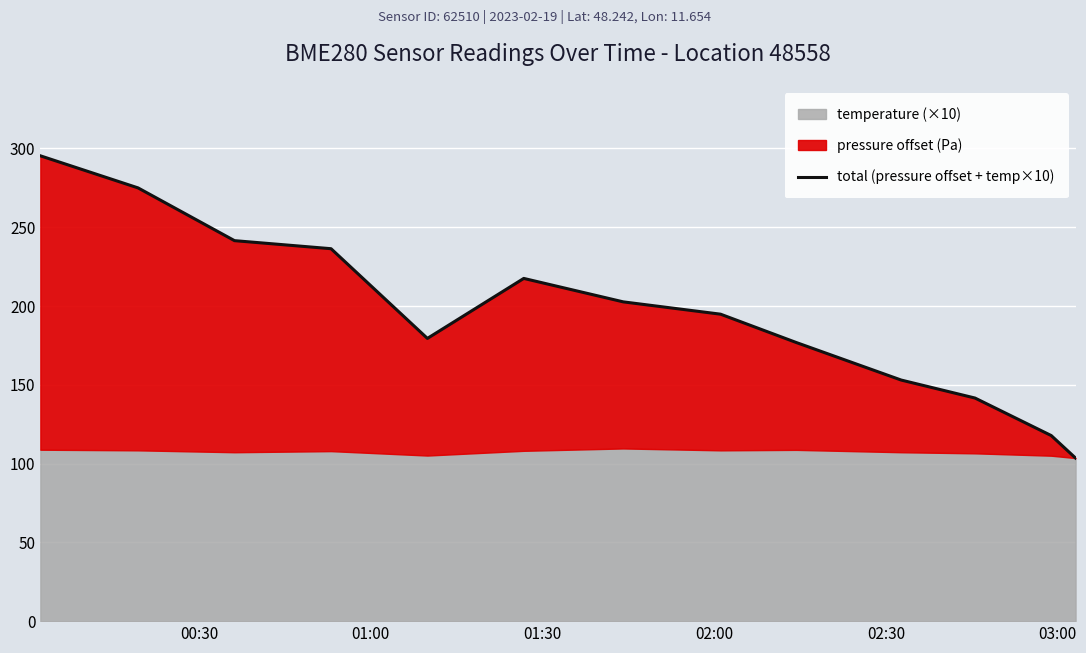

True or false: there are more than 1 points higher than both neighbors.

False